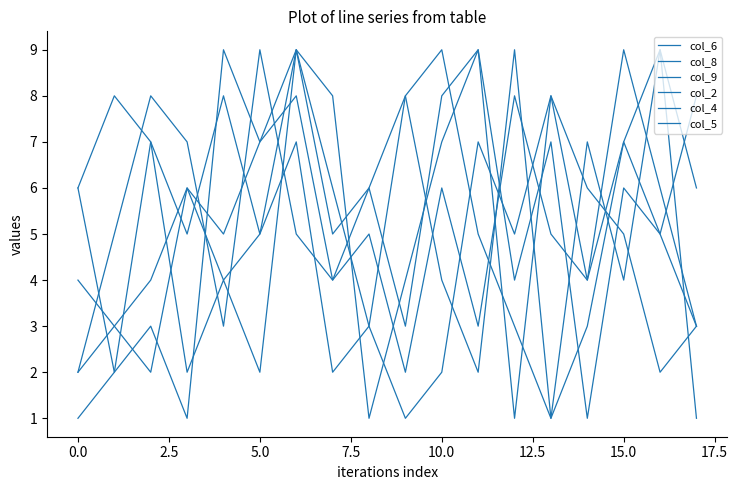

What is the difference between the second highest and minimum values in the col_2 series?

8